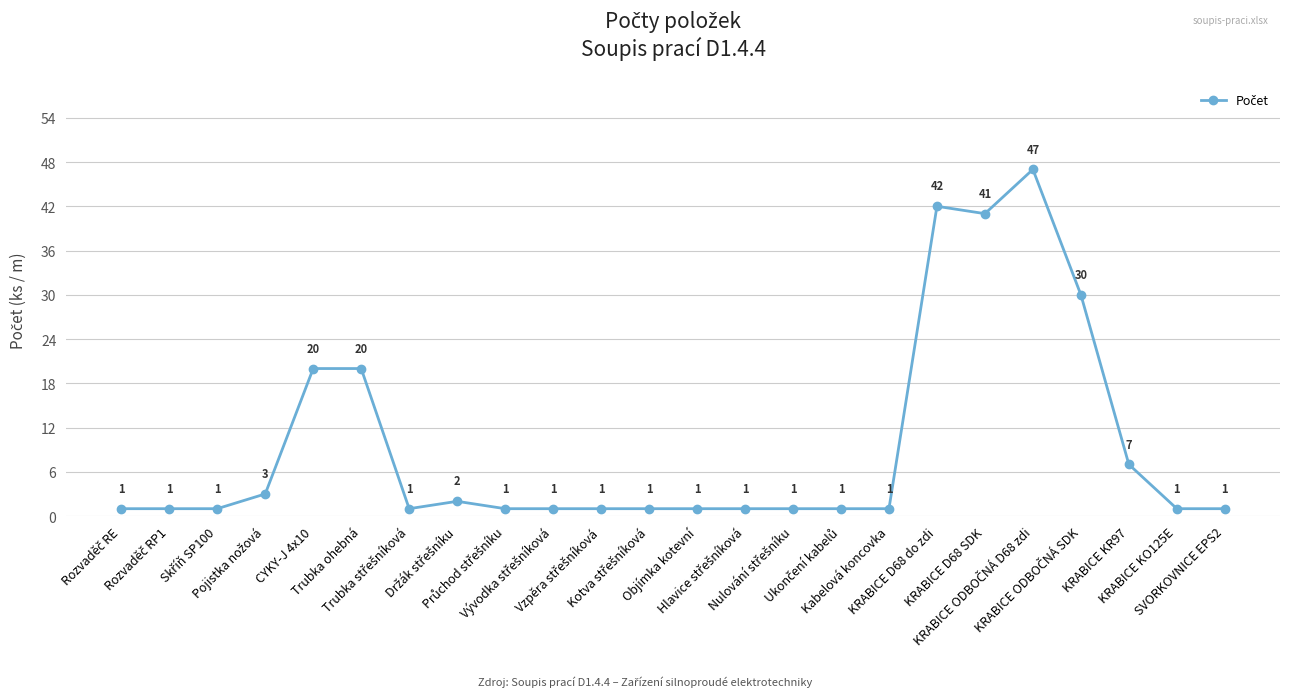

What is the difference between the maximum and minimum values?

46